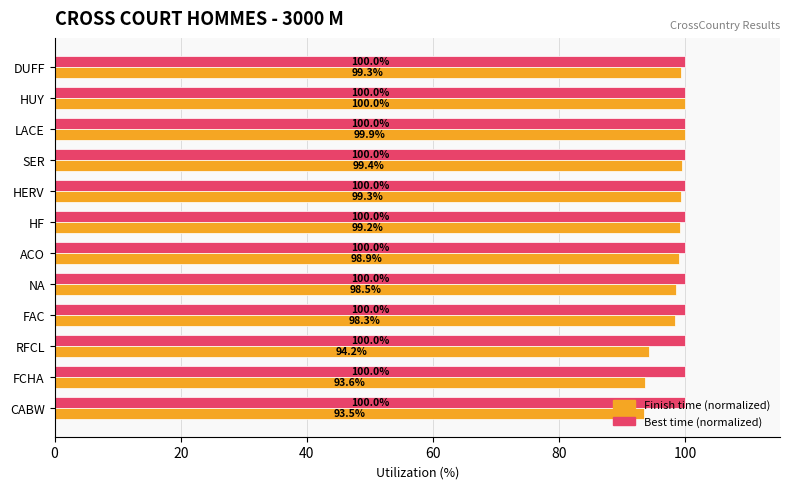

What is the smallest value displayed?

93.5